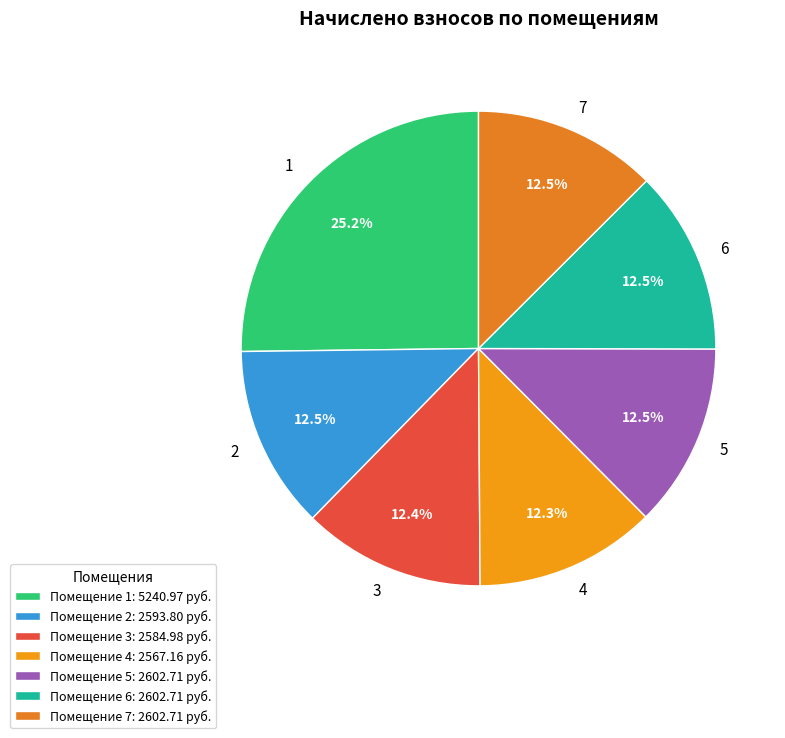

How many slices are in this pie chart?

7